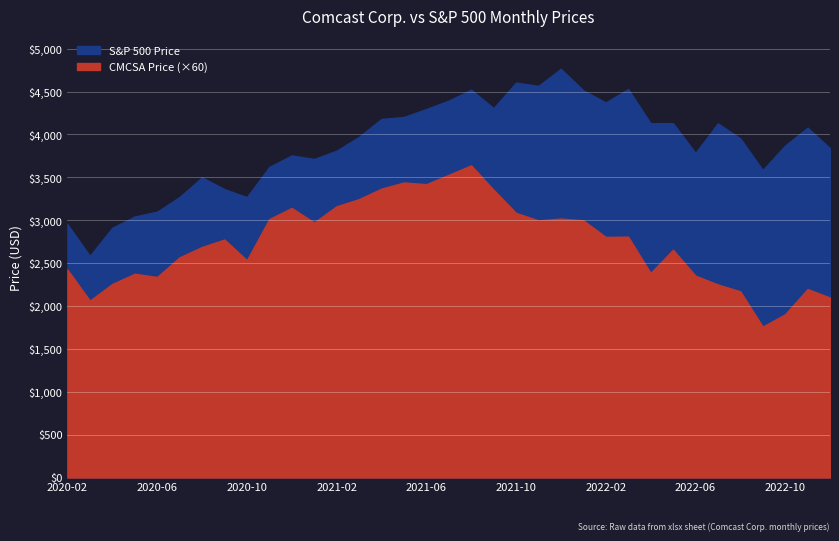

What is the label of the 22nd point from the left?

2021-11